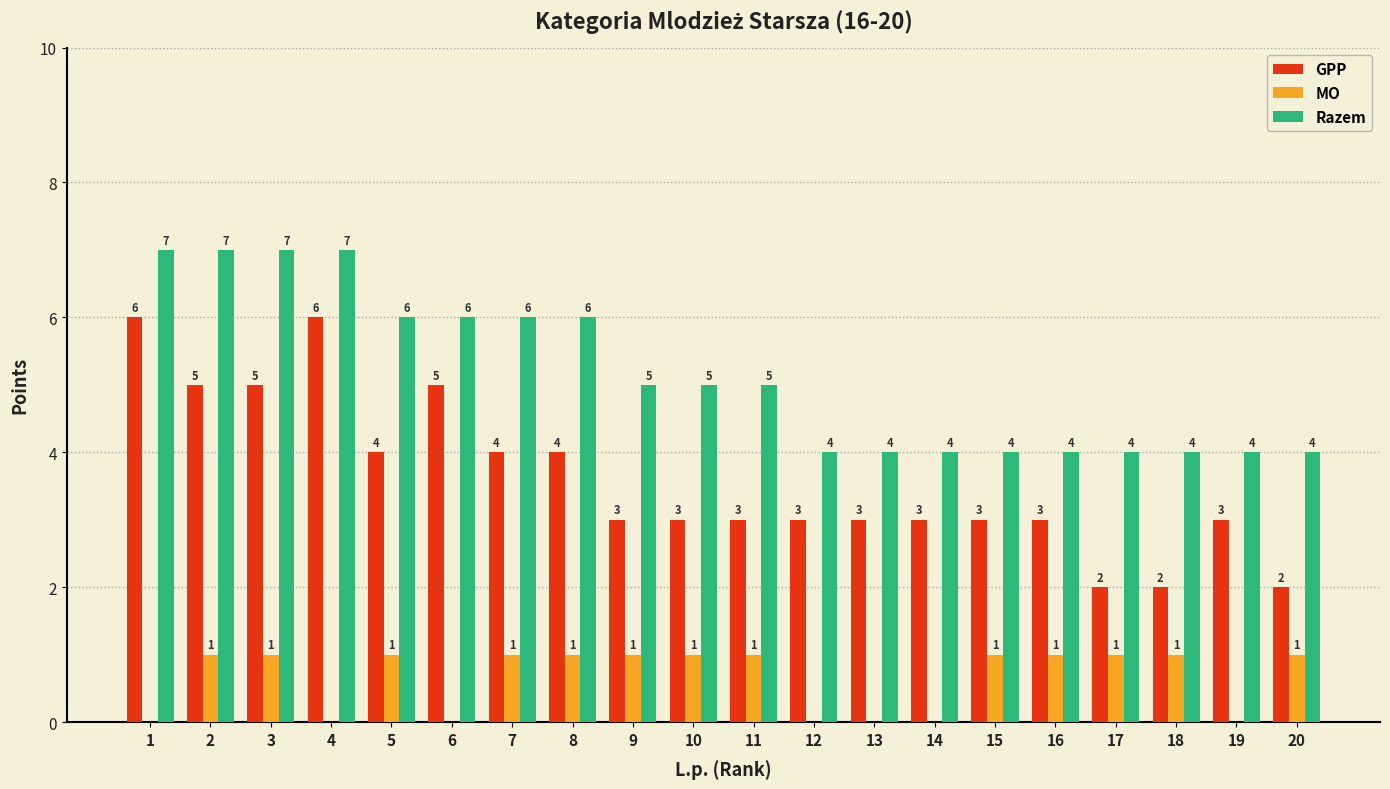

Where does the GPP series first go above 3?

1